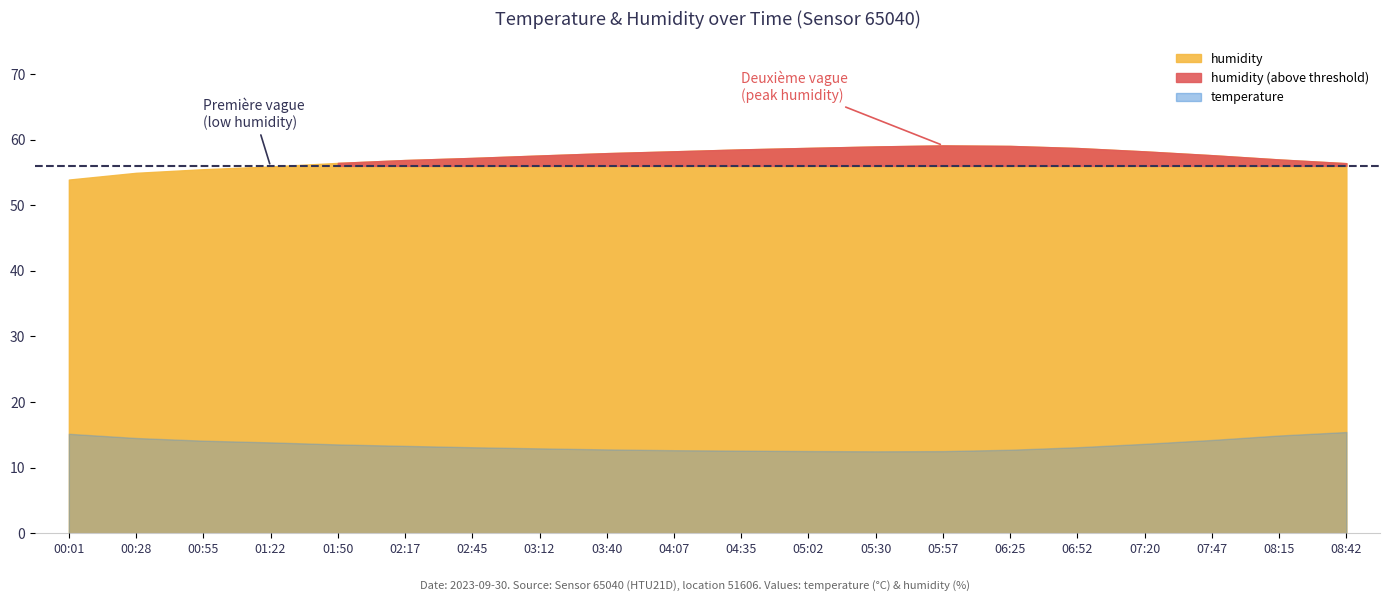

At 00:01, list the series in order from smallest to largest.

temperature, humidity